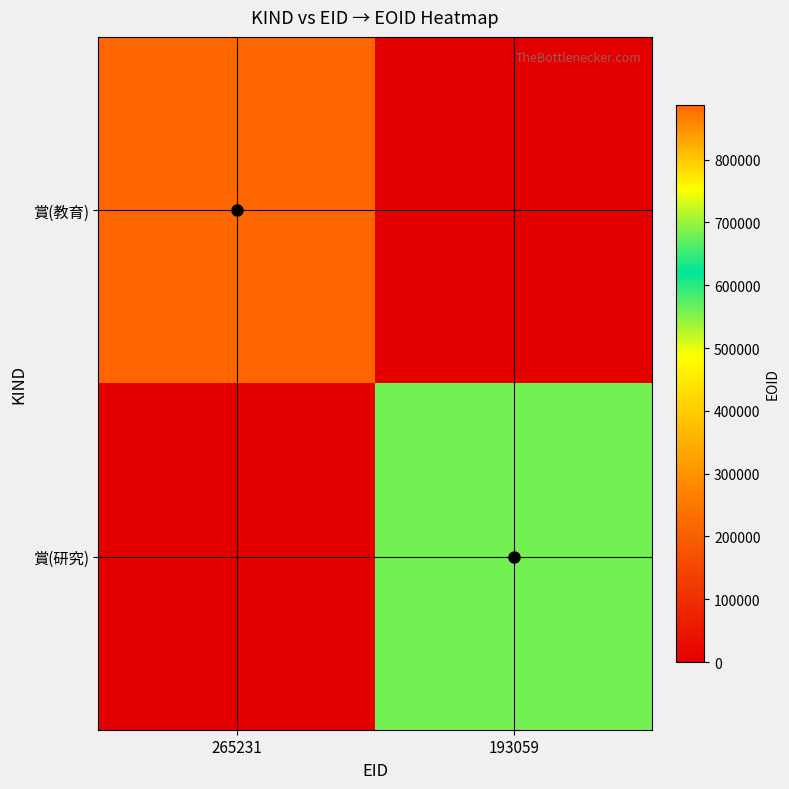

Count the number of data series in this chart.

2